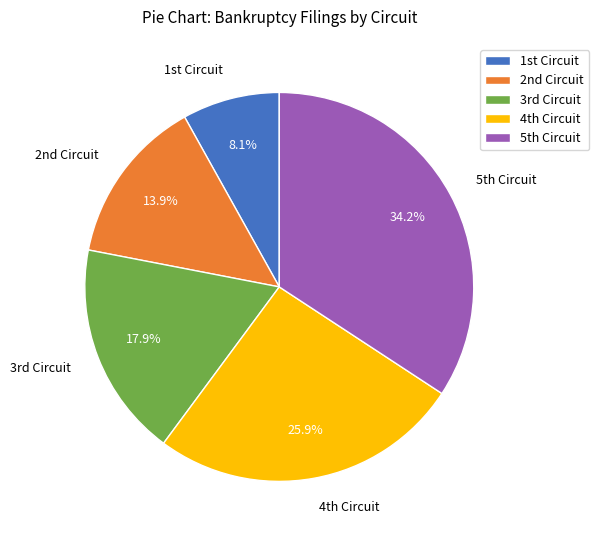

To the nearest percent, what is the difference between the largest and smallest slice percentages?

26%